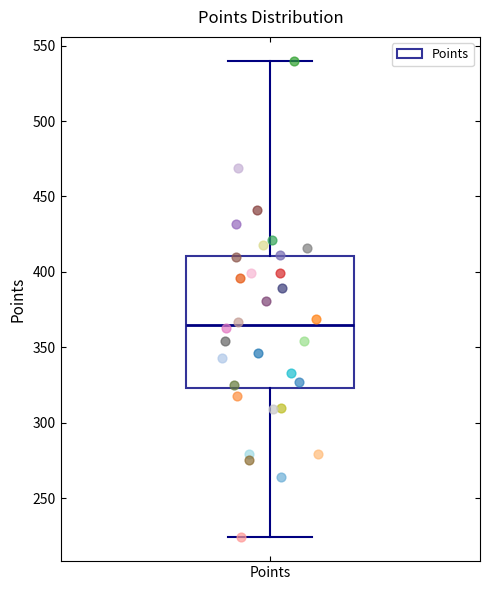

Read this box plot against the y-axis: the position of the median line, the range covered by the box, and the ends of both whiskers. The values are not printed on the chart, so give them approximately, as read against the axis.

median 365, box 325 to 410, whiskers 225 to 540